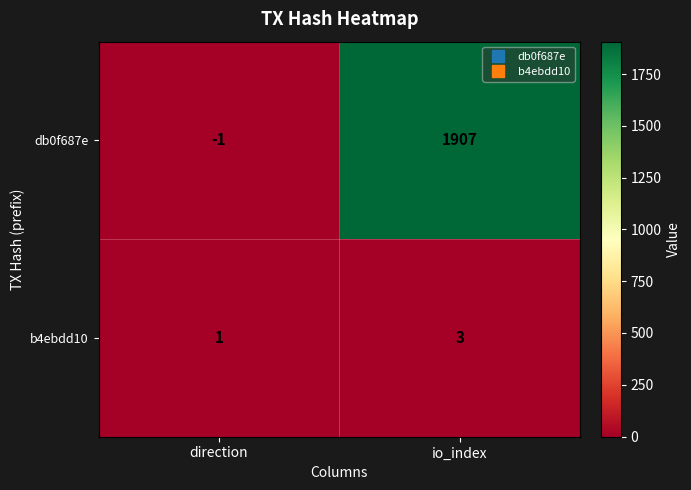

Which series changed the most between direction and io_index?

db0f687e